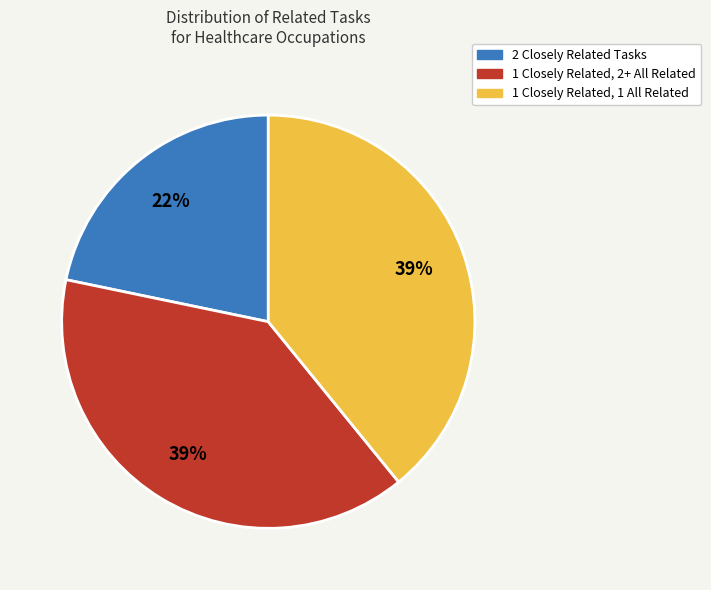

To the nearest percent, what portion does 2 Closely Related Tasks represent?

22%